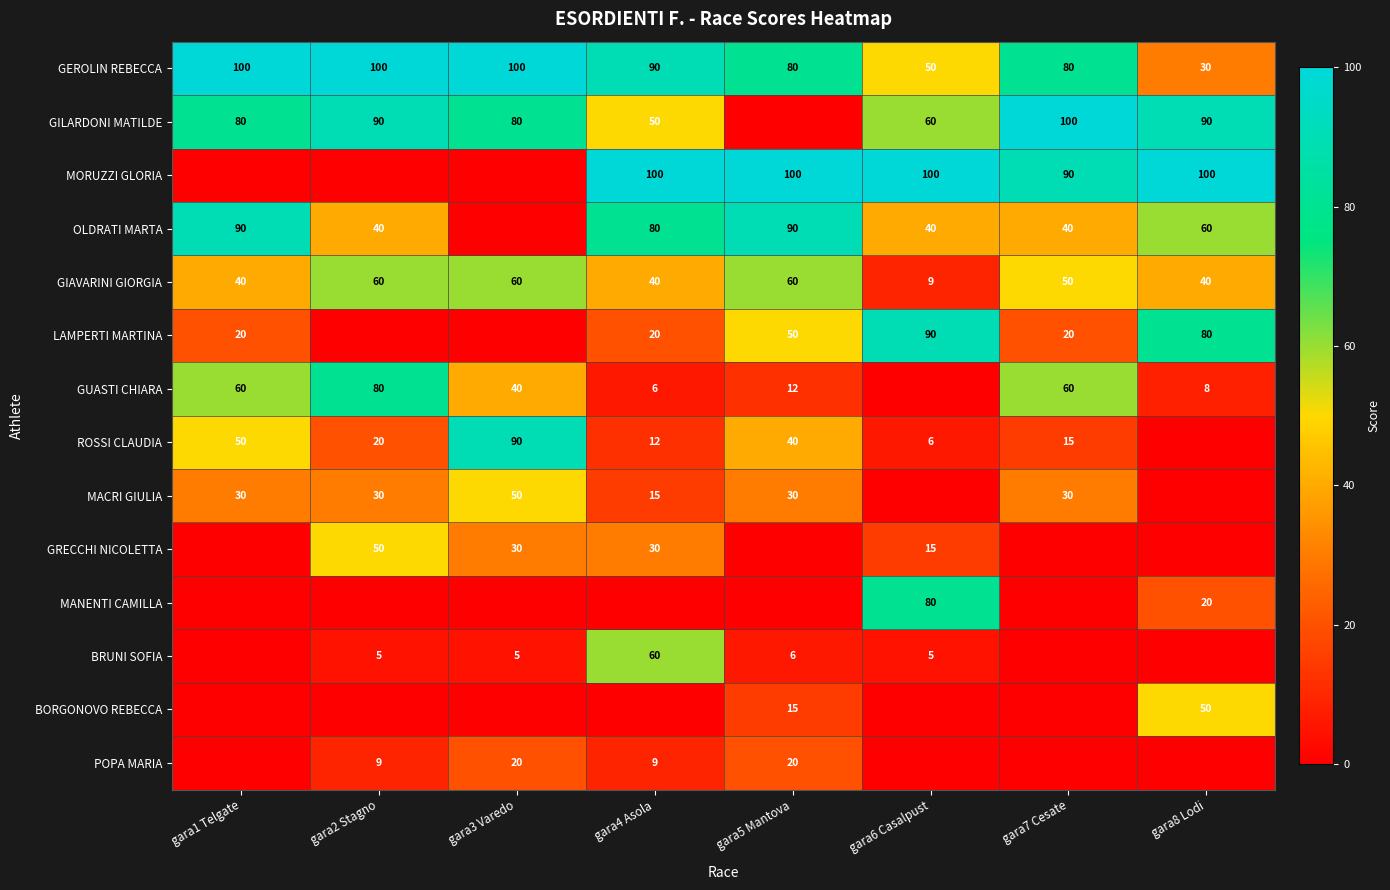

What is the average value of the GIAVARINI GIORGIA series?

45